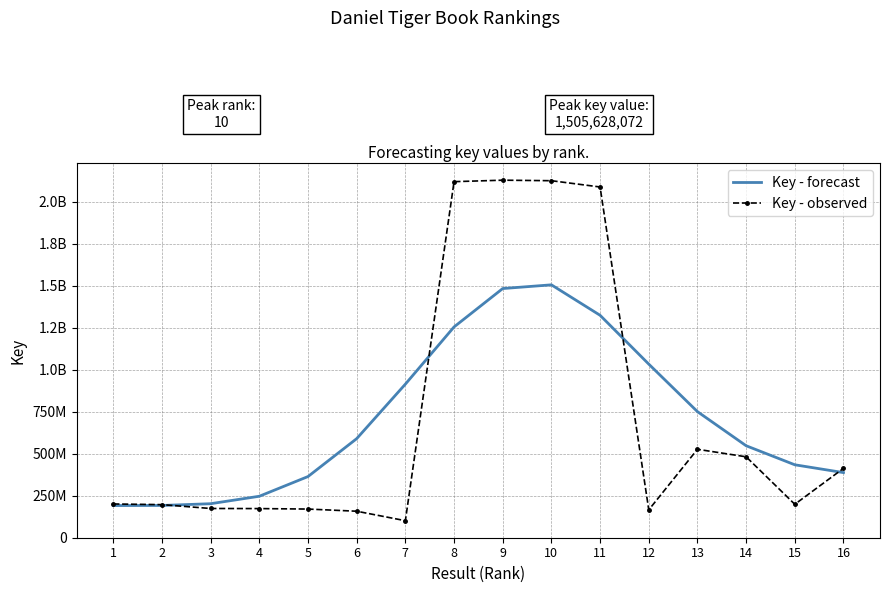

What are all the series names shown in the legend?

Key - forecast, Key - observed